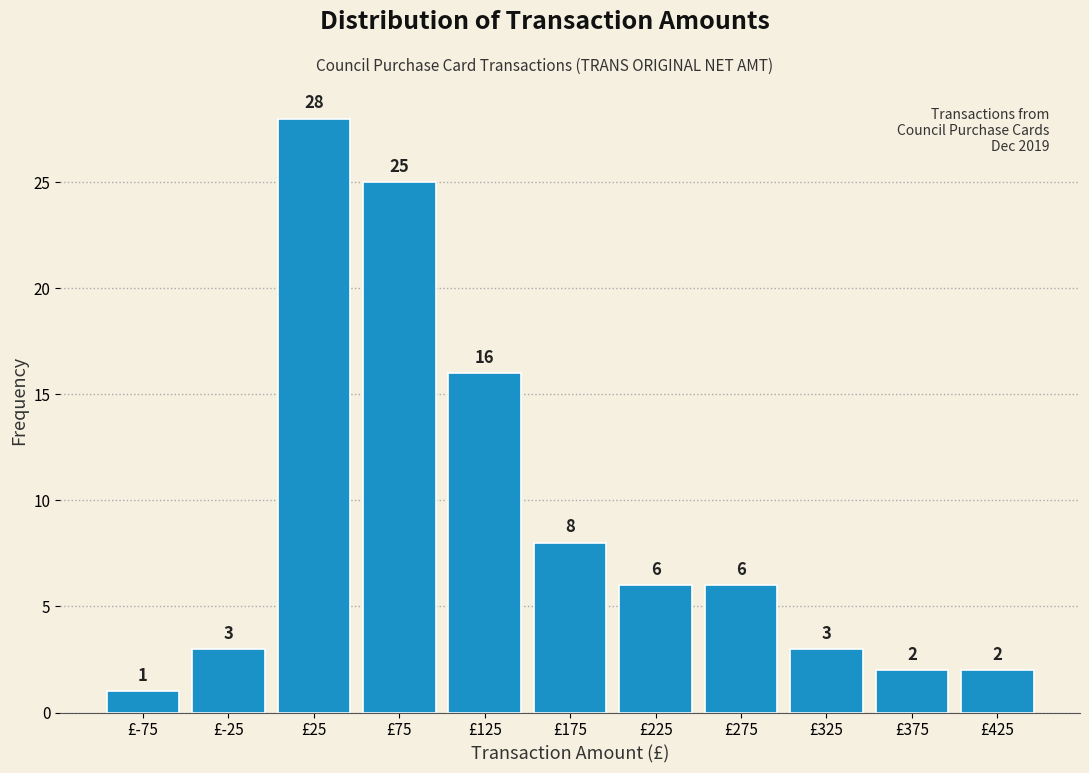

Reading left to right, transcribe this chart: for each bar, give the range it covers on the x-axis and its height.

-100 to -50: 1
-50 to 0: 3
0 to 50: 28
50 to 100: 25
100 to 150: 16
150 to 200: 8
200 to 250: 6
250 to 300: 6
300 to 350: 3
350 to 400: 2
400 to 450: 2